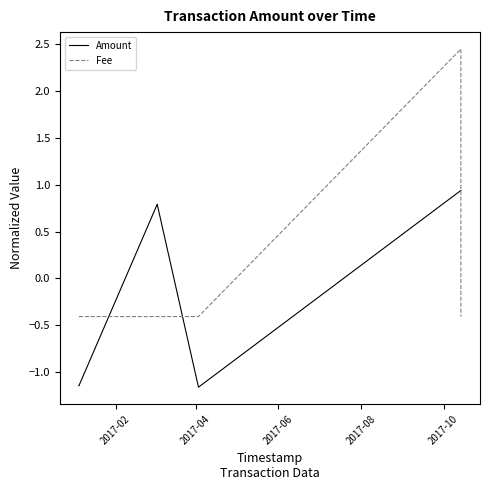

What is the highest value of the Amount series?

0.9